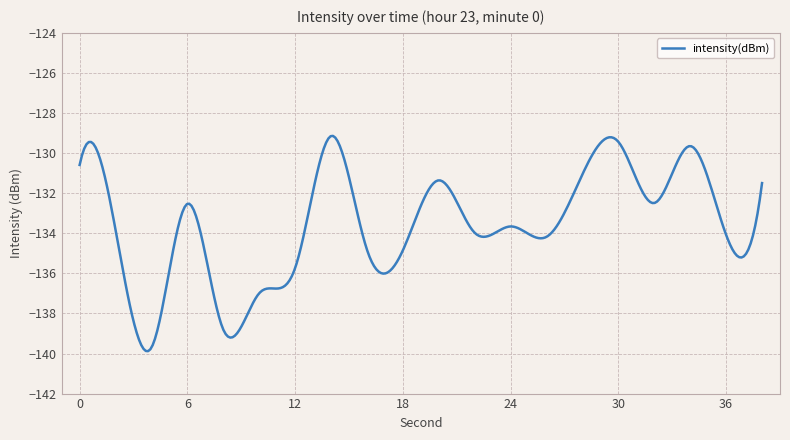

What is the maximum value shown in the chart?

-129.1